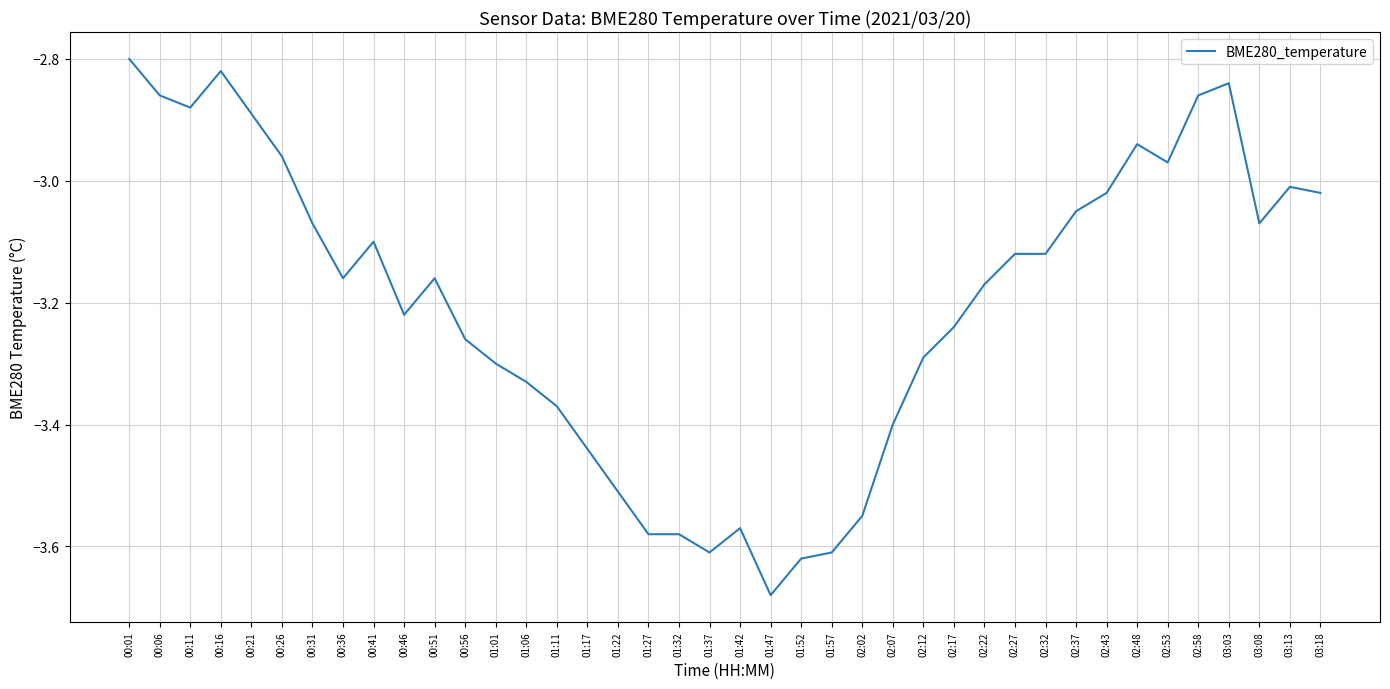

Which label corresponds to the smallest value in the chart?

01:47